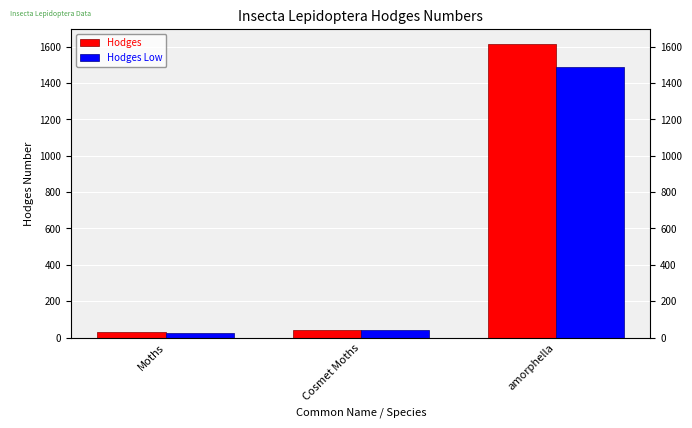

What is the difference between the Hodges Low values at Cosmet Moths and amorphella?

1448.0